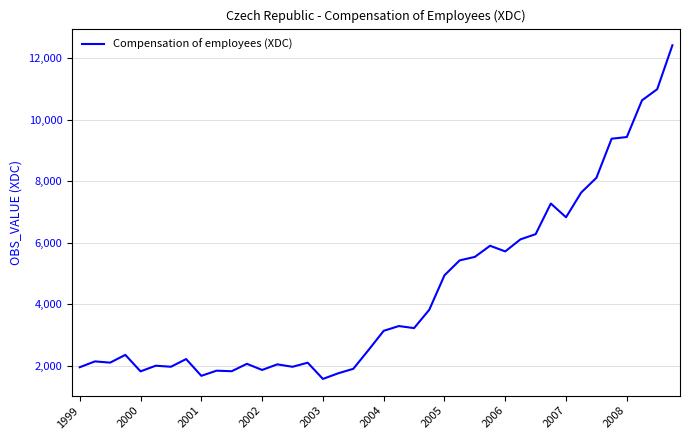

What is the greatest value displayed?

12415